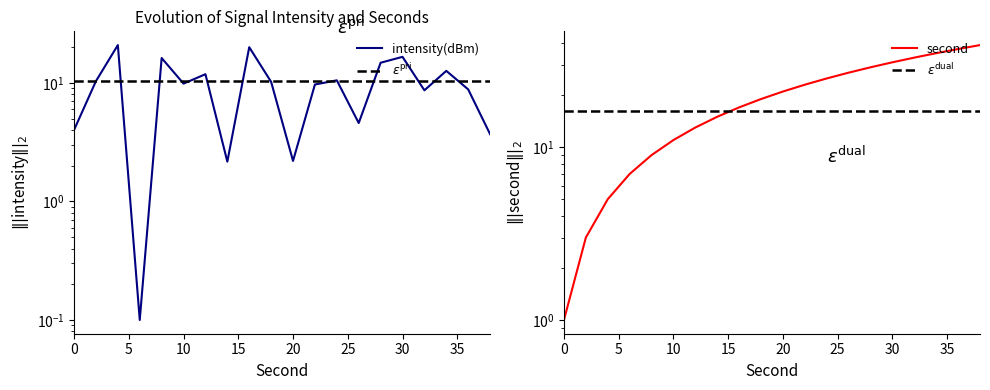

True or false: intensity(dBm) has more than 2 interior local peaks.

True